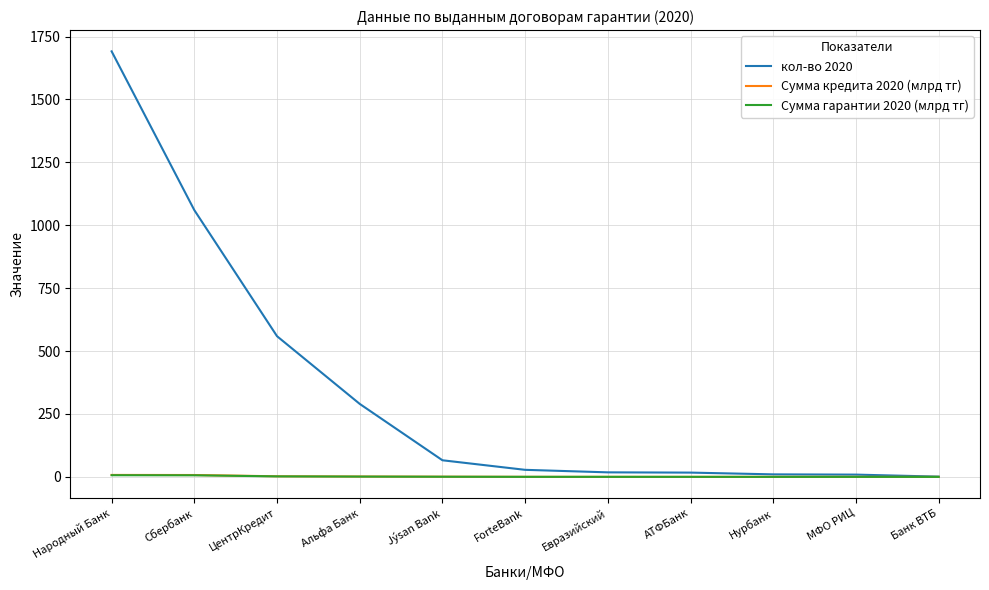

Where is кол-во 2020 nearest to the value 846?

Сбербанк